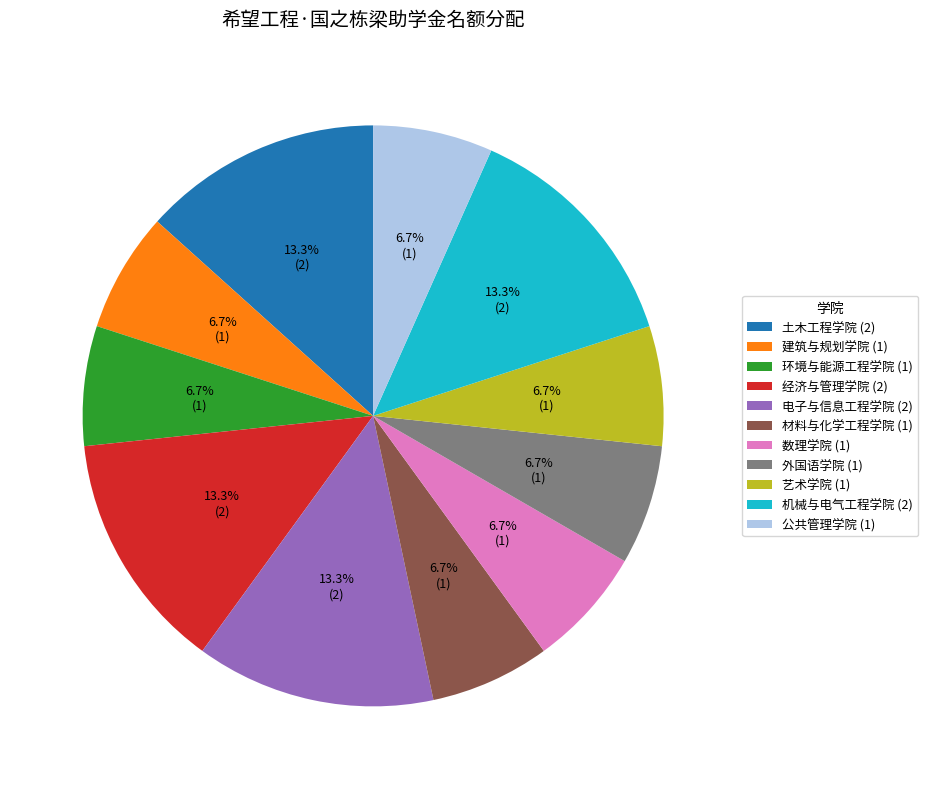

Does 环境与能源工程学院 account for over 50% of the chart?

No